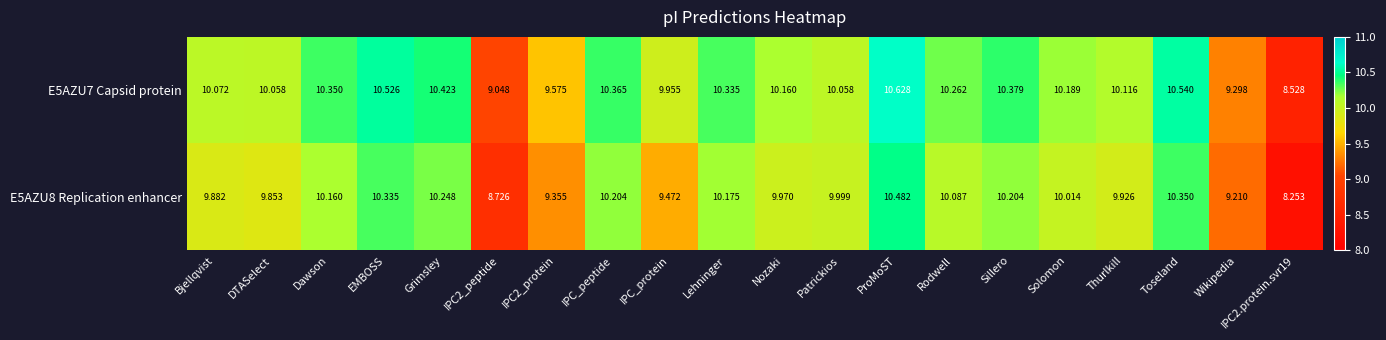

Where does the E5AZU7 Capsid protein series first go above 10?

Bjellqvist